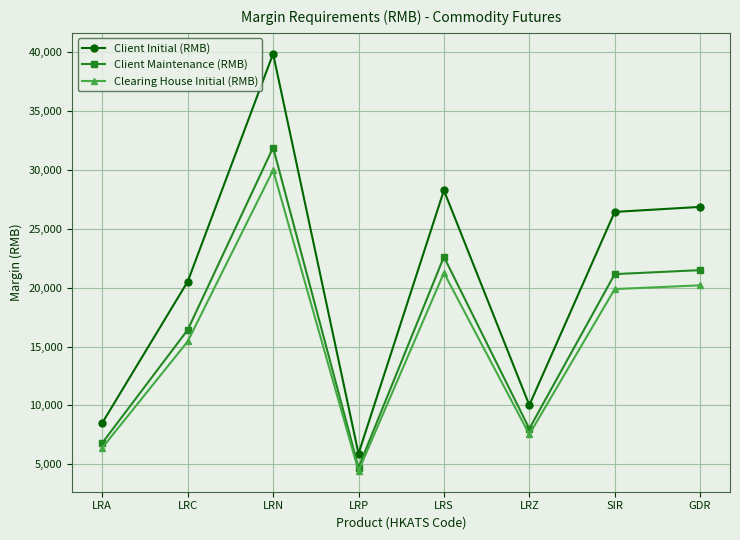

True or false: Clearing House Initial (RMB) and Client Initial (RMB) intersect in this chart.

False